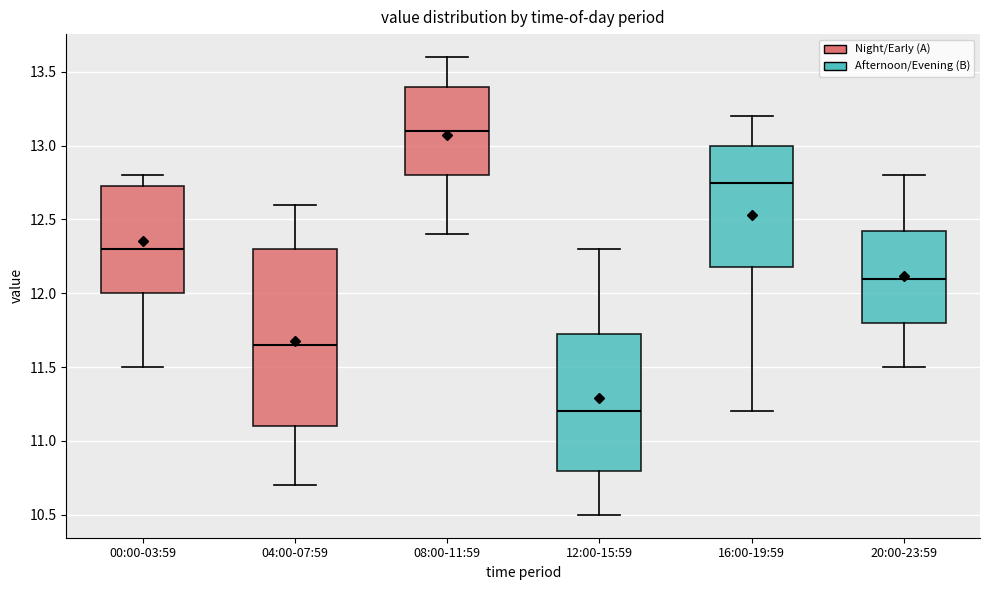

Which box is the tallest, from its lower edge to its upper edge?

04:00-07:59